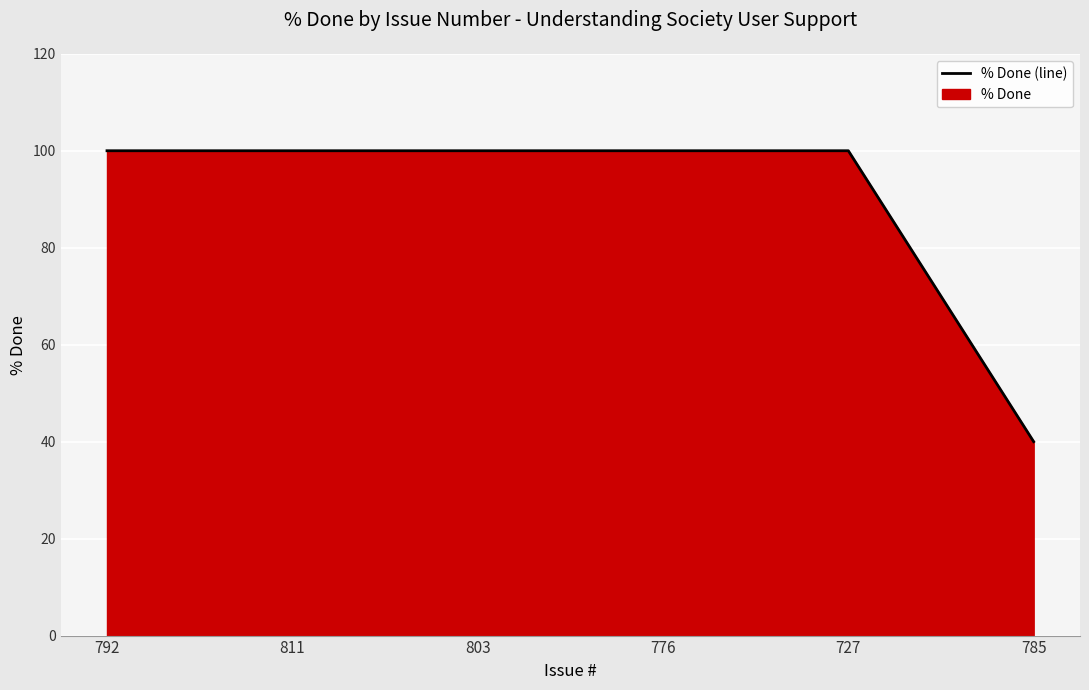

Rank the categories by value from lowest to highest.

785, 792, 811, 803, 776, 727